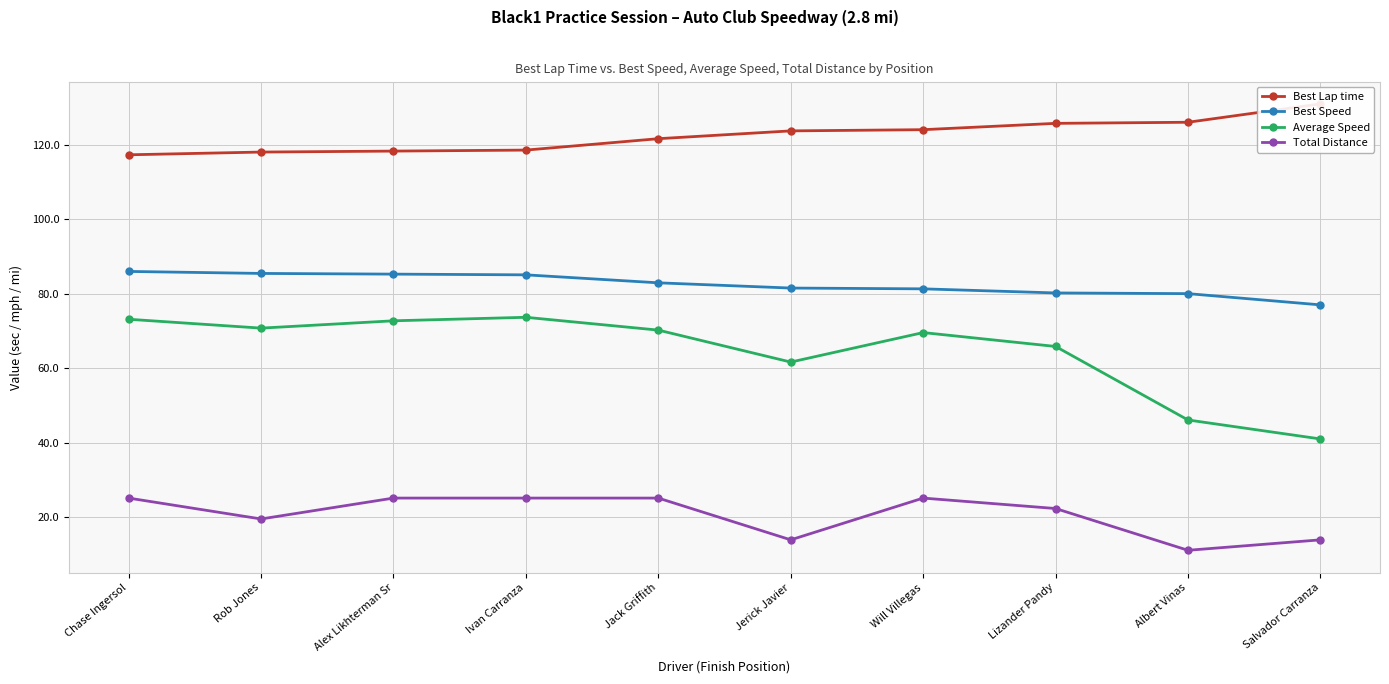

List the series in order of their peak value, lowest first.

Total Distance, Average Speed, Best Speed, Best Lap time